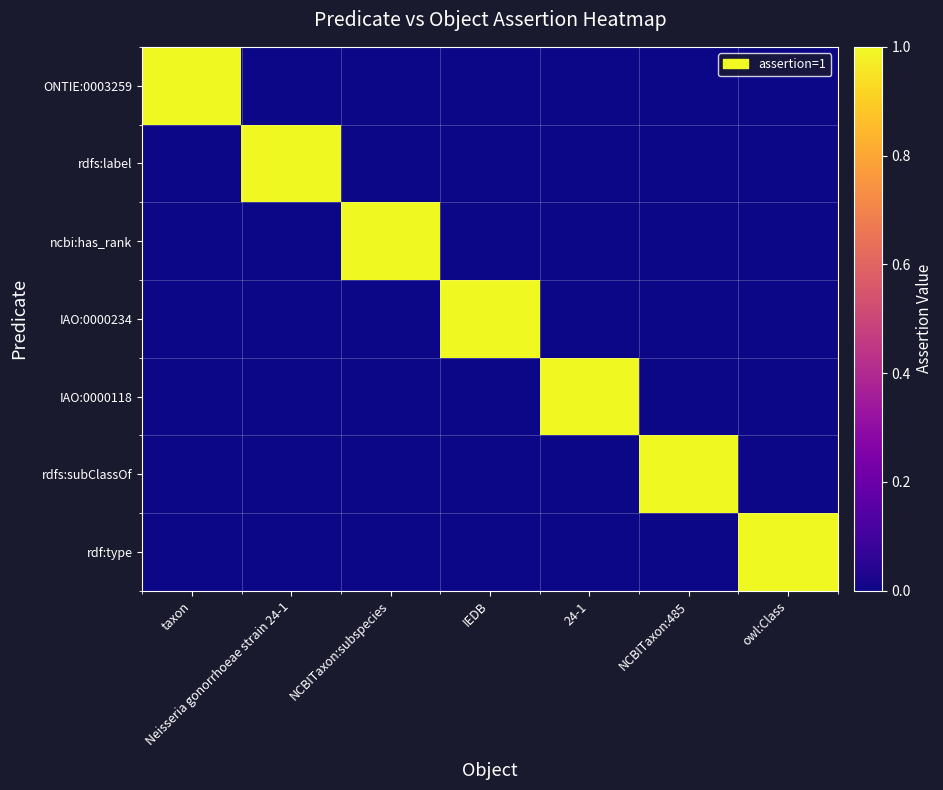

Reading left to right, transcribe all the data shown in this chart.

ONTIE:0003259: taxon=1	Neisseria gonorrhoeae strain 24-1=0	NCBITaxon:subspecies=0	IEDB=0	24-1=0	NCBITaxon:485=0	owl:Class=0
rdfs:label: taxon=0	Neisseria gonorrhoeae strain 24-1=1	NCBITaxon:subspecies=0	IEDB=0	24-1=0	NCBITaxon:485=0	owl:Class=0
ncbi:has_rank: taxon=0	Neisseria gonorrhoeae strain 24-1=0	NCBITaxon:subspecies=1	IEDB=0	24-1=0	NCBITaxon:485=0	owl:Class=0
IAO:0000234: taxon=0	Neisseria gonorrhoeae strain 24-1=0	NCBITaxon:subspecies=0	IEDB=1	24-1=0	NCBITaxon:485=0	owl:Class=0
IAO:0000118: taxon=0	Neisseria gonorrhoeae strain 24-1=0	NCBITaxon:subspecies=0	IEDB=0	24-1=1	NCBITaxon:485=0	owl:Class=0
rdfs:subClassOf: taxon=0	Neisseria gonorrhoeae strain 24-1=0	NCBITaxon:subspecies=0	IEDB=0	24-1=0	NCBITaxon:485=1	owl:Class=0
rdf:type: taxon=0	Neisseria gonorrhoeae strain 24-1=0	NCBITaxon:subspecies=0	IEDB=0	24-1=0	NCBITaxon:485=0	owl:Class=1